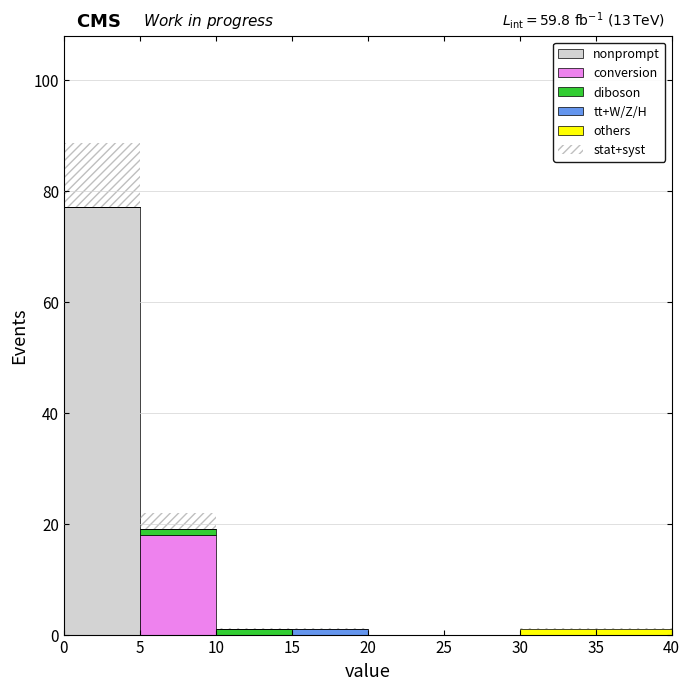

Which range on the x-axis has the tallest stacked bar (by total height)?

0 to 5